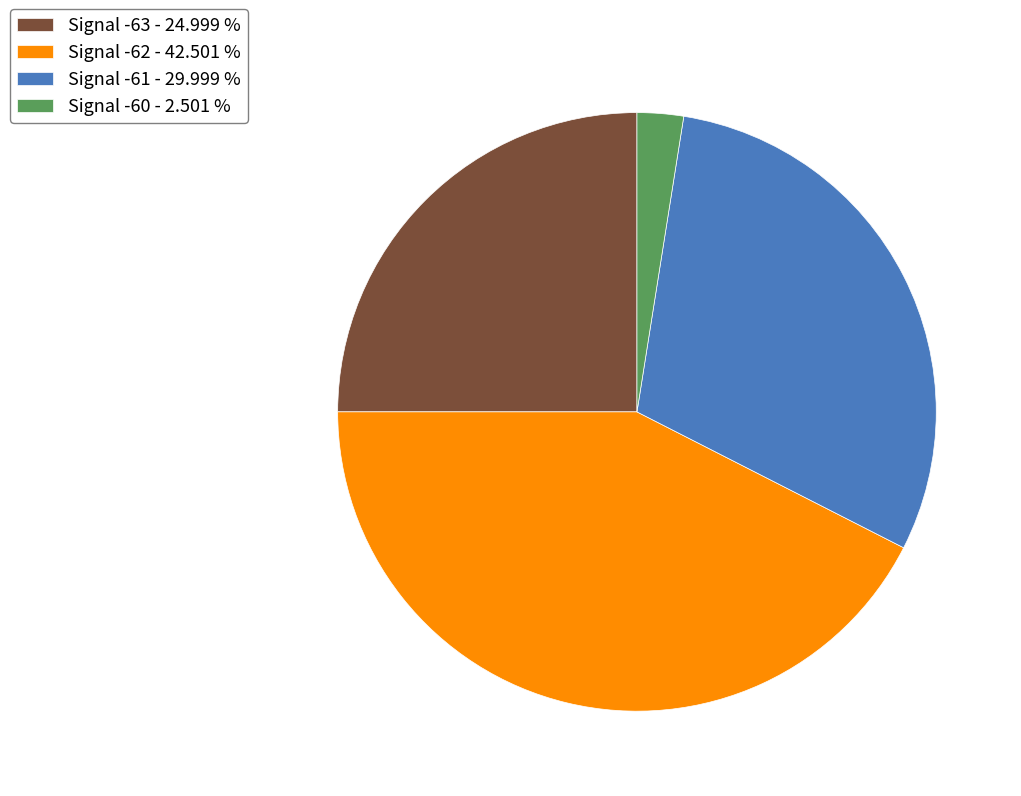

How many segments does this pie chart have?

4